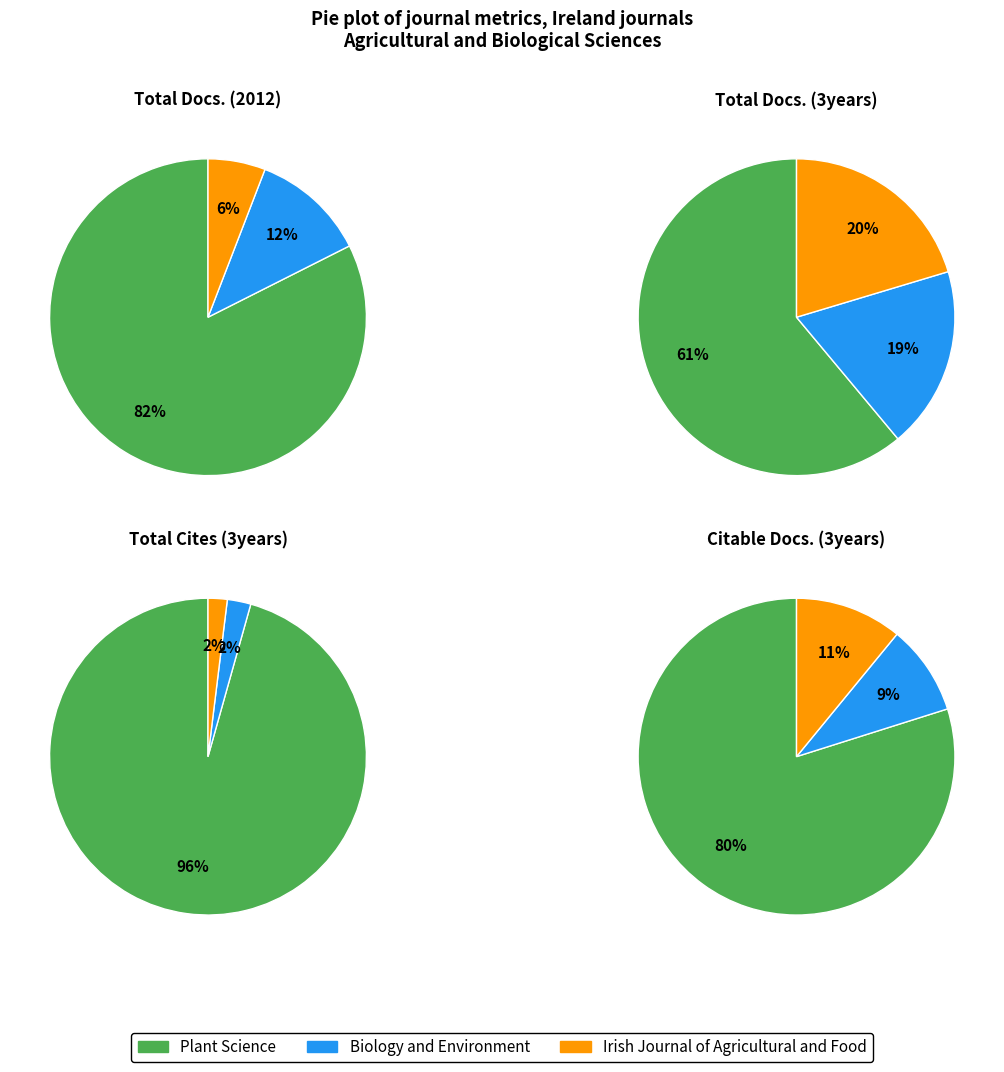

How many slices are in this pie chart?

3